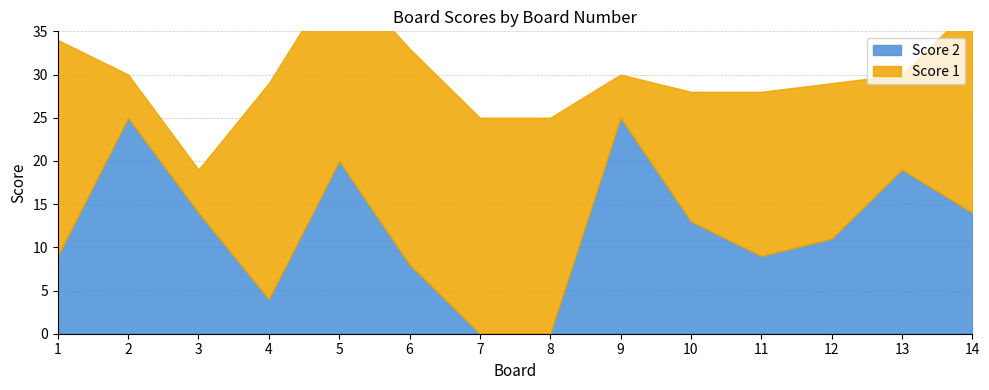

Does the chart display data point markers on the line(s)?

No